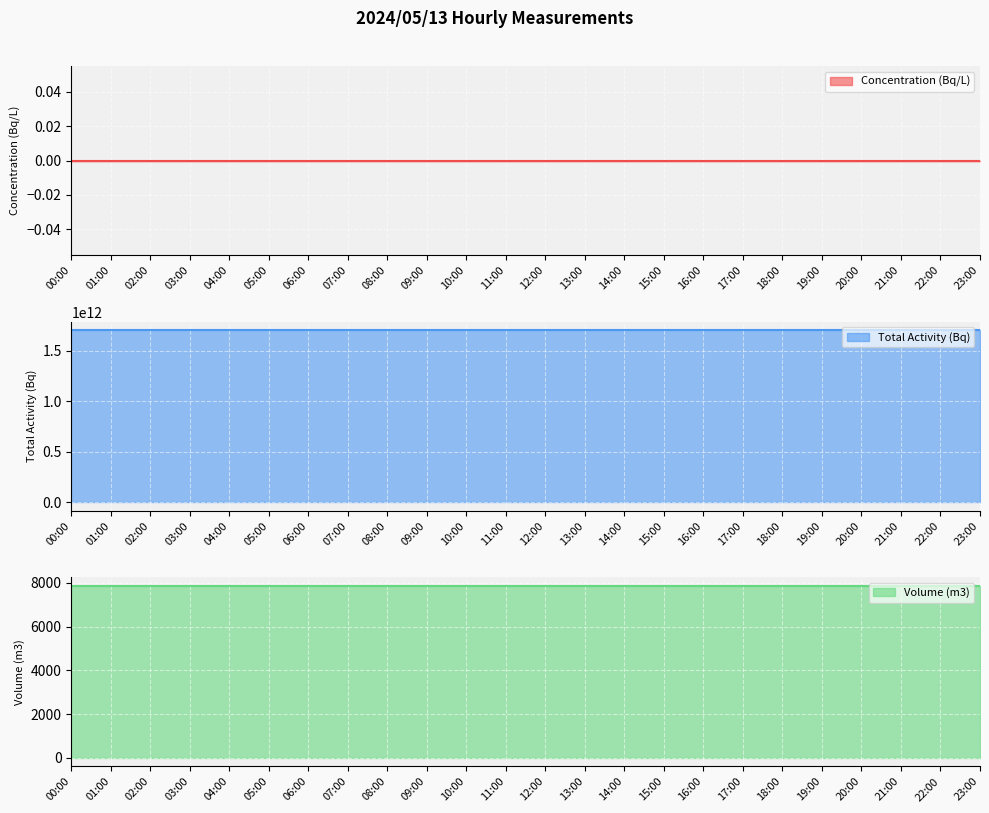

What are all the series names shown in the legend?

Concentration (Bq/L), Total Activity (Bq), Volume (m3)